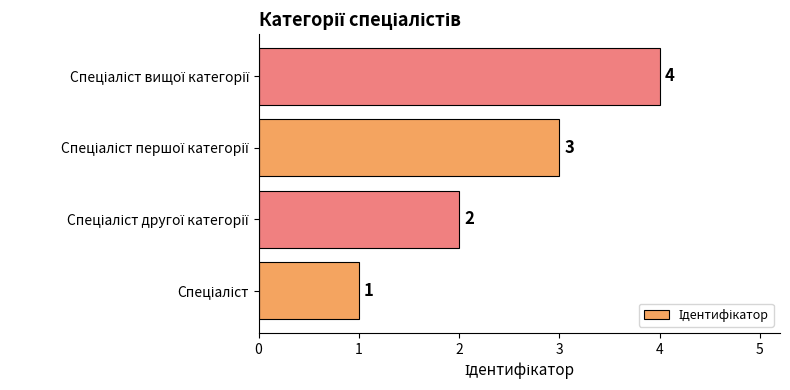

What is the sum of all values?

10